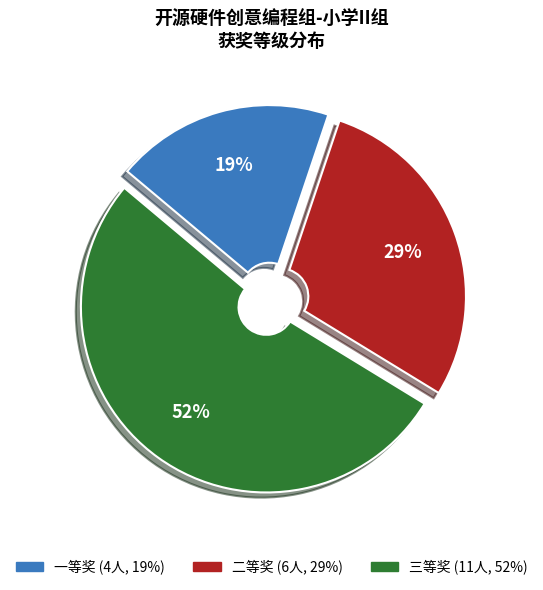

To the nearest percent, what percentage of the pie is 三等奖?

52%